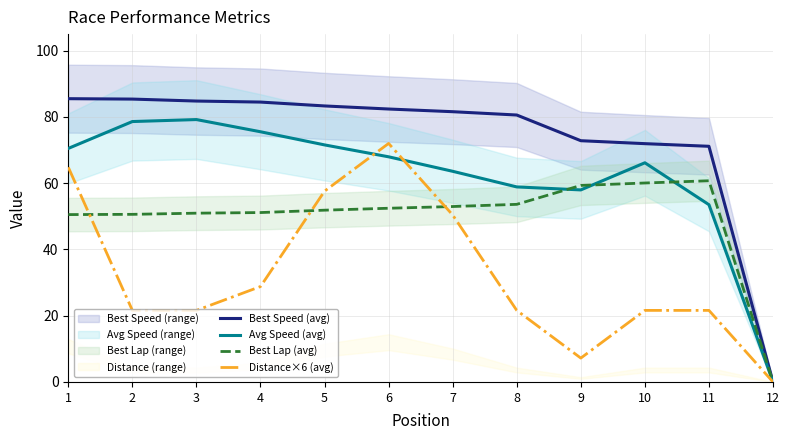

Reading left to right, transcribe all the data shown in this chart.

Best Speed (avg): 1=85.5	2=85.4	3=84.8	4=84.5	5=83.3	6=82.4	7=81.6	8=80.6	9=72.8	10=71.9	11=71.1	12=0.0
Avg Speed (avg): 1=70.5	2=78.6	3=79.2	4=75.5	5=71.6	6=68.0	7=63.6	8=58.9	9=58.0	10=66.2	11=53.5	12=0.0
Best Lap (avg): 1=50.5	2=50.6	3=50.9	4=51.1	5=51.9	6=52.4	7=53.0	8=53.6	9=59.3	10=60.1	11=60.7	12=0.0
Distance×6 (avg): 1=64.8	2=21.6	3=21.6	4=28.8	5=57.6	6=72.0	7=50.4	8=21.6	9=7.2	10=21.6	11=21.6	12=0.0